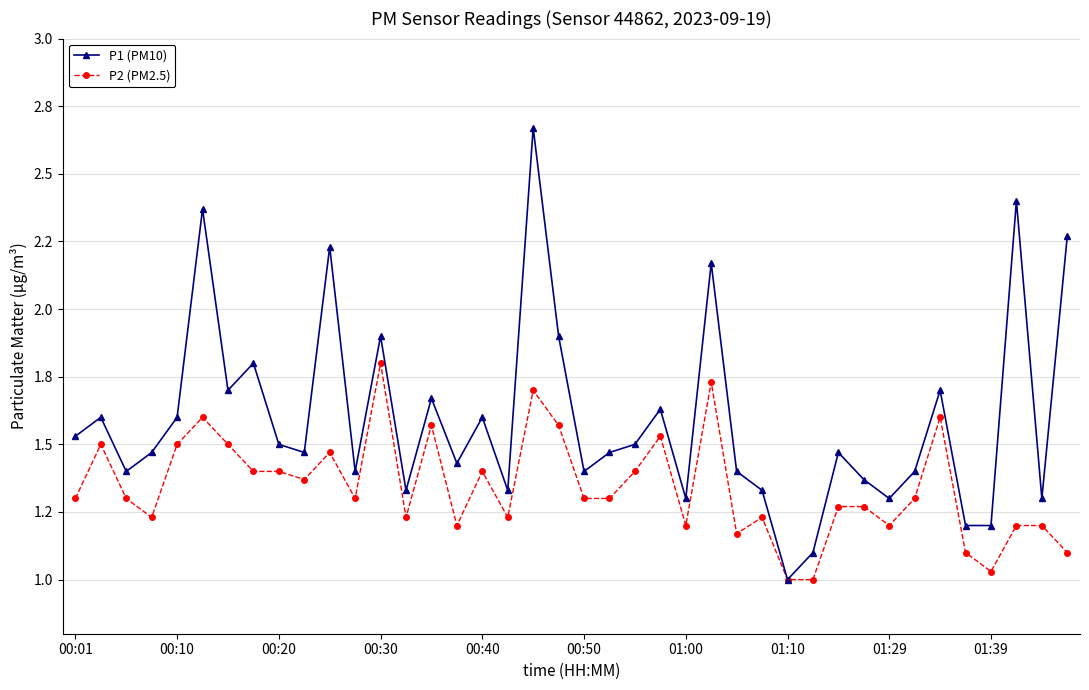

In P2 (PM2.5), how many points are higher than both neighbors (excluding endpoints)?

11